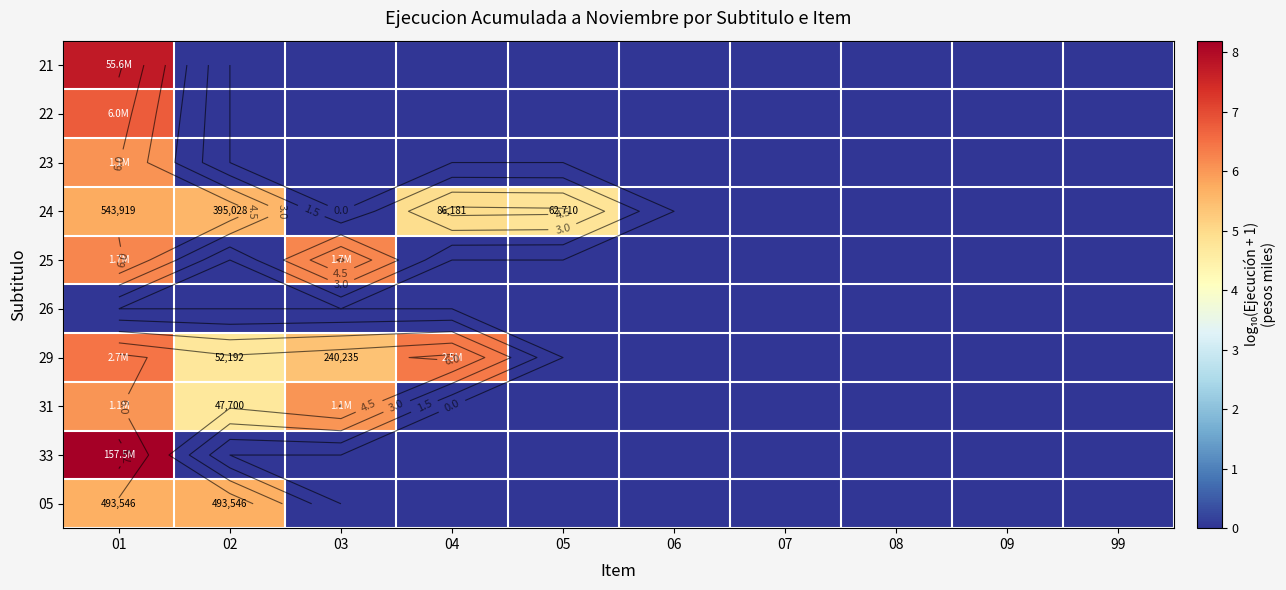

True or false: 23 has a value of 2.7 at 05.

False